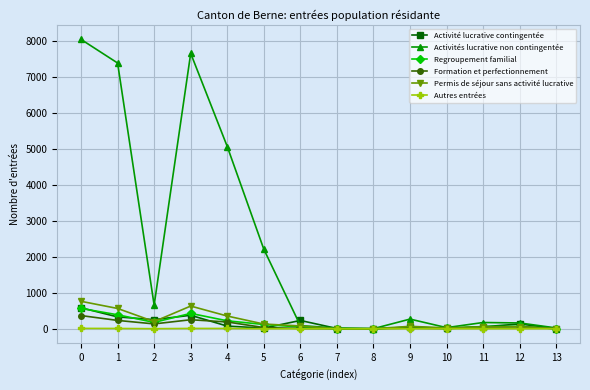

Is this an area chart (filled region under the line)?

No